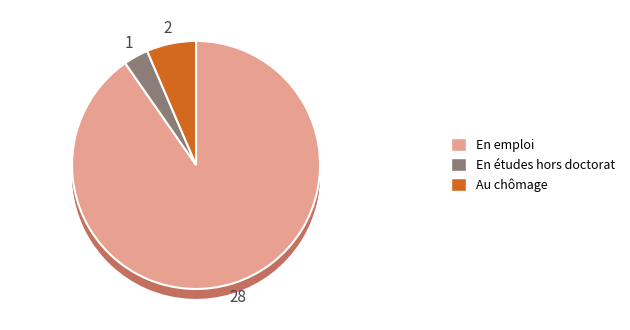

To the nearest percent, what is the average slice percentage?

33%